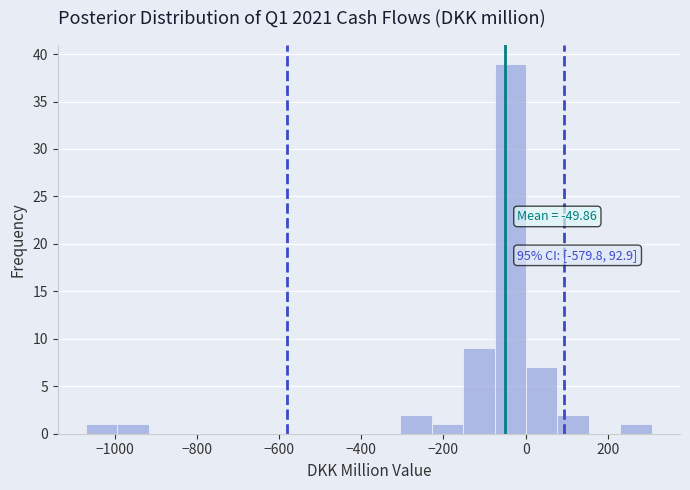

Around what value on the x-axis is the tallest bar? Give the approximate position of its centre, as read against the axis.

-40